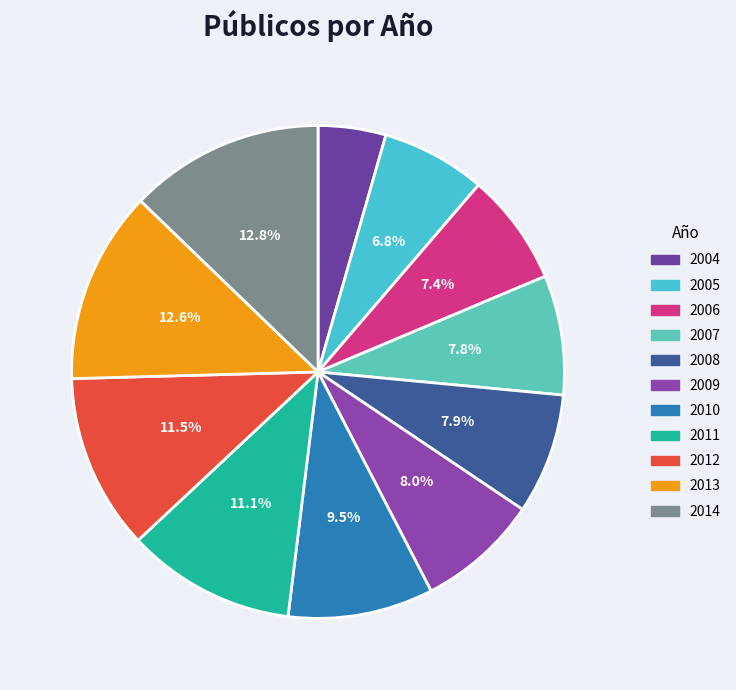

Do 2006 and 2009 together represent more than half of the pie?

No